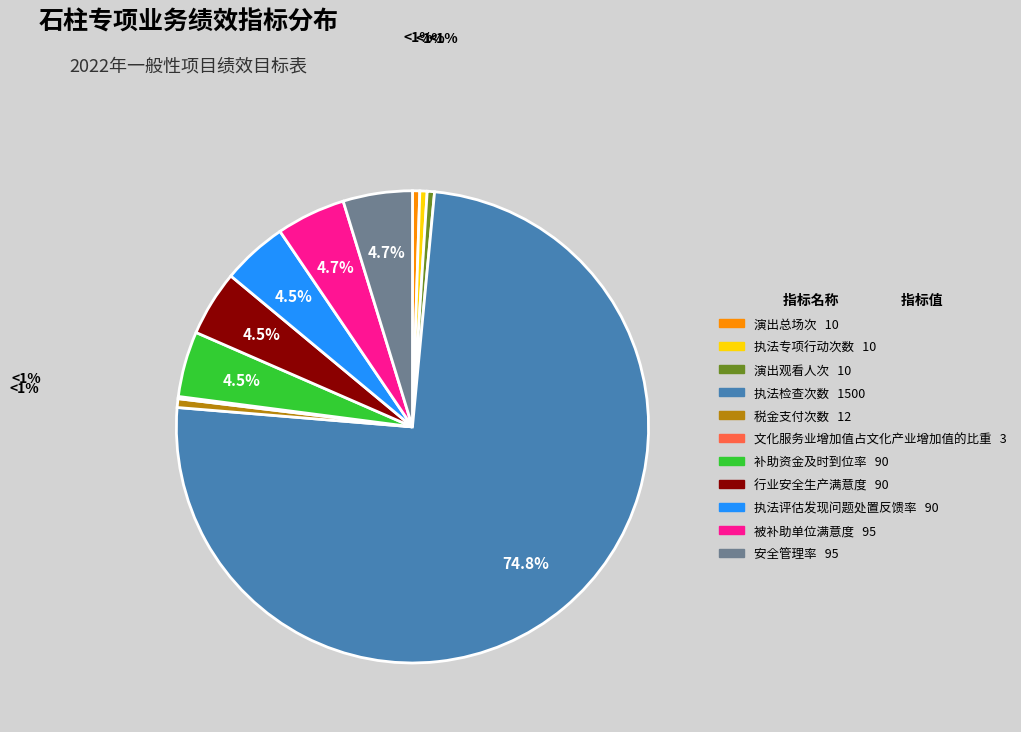

What percentage is the 被补助单位满意度 slice, to the nearest percent?

5%